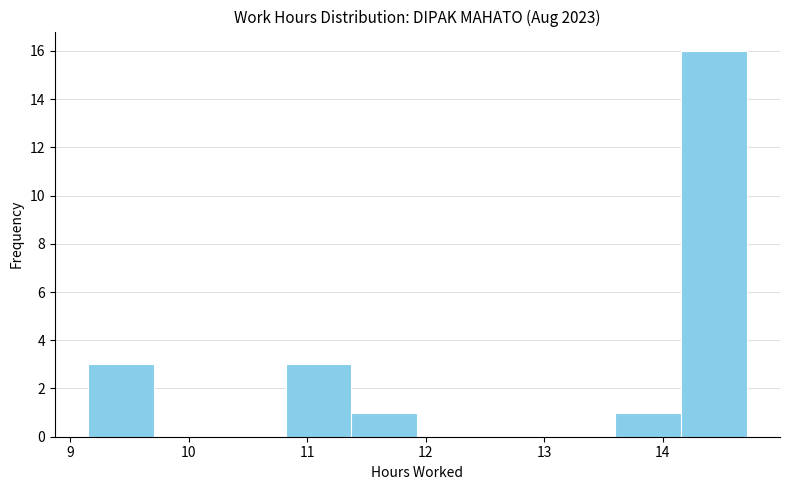

Reading left to right, transcribe this chart: for each bar, give the range it covers on the x-axis and its height. Neither the bar edges nor the heights are printed on the chart, so give them approximately, as read against the axes.

9.2 to 9.7: 3
9.7 to 10.3: 0
10.3 to 10.8: 0
10.8 to 11.4: 3
11.4 to 11.9: 1
11.9 to 12.5: 0
12.5 to 13.0: 0
13.0 to 13.6: 0
13.6 to 14.2: 1
14.2 to 14.7: 16